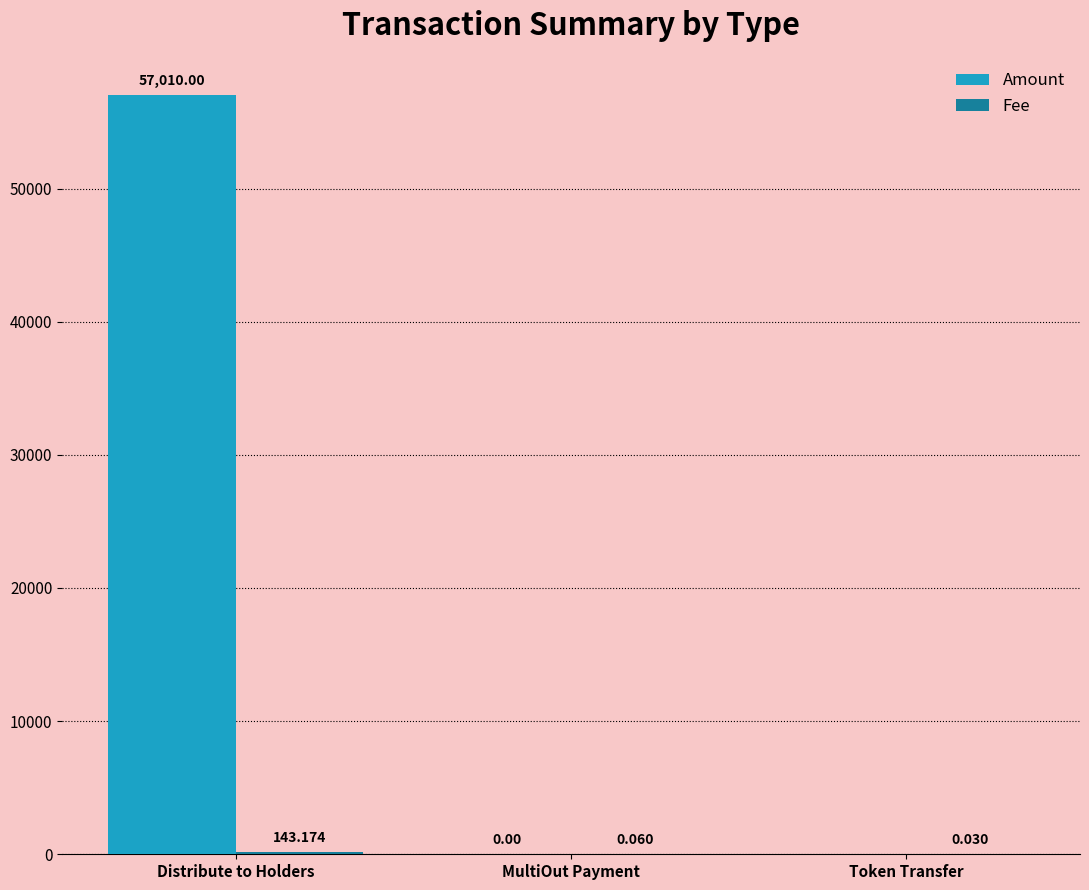

Which series changed the most between Distribute to Holders and Token Transfer?

Amount